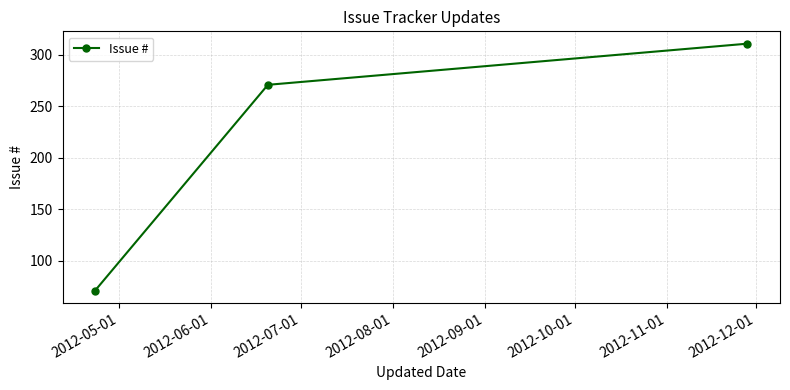

What is the greatest value displayed?

311